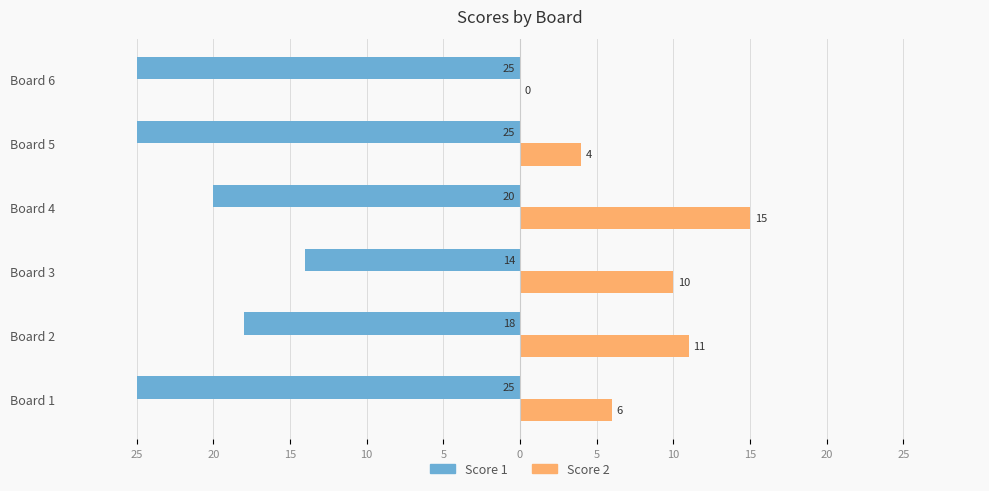

What are all the series names shown in the legend?

Score 1, Score 2